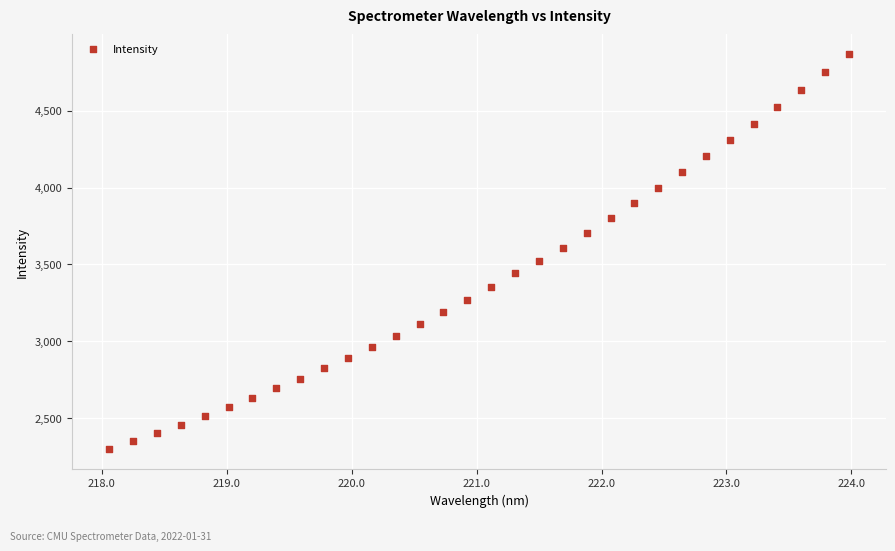

What is the range of Y values (max minus min)?

2571.6